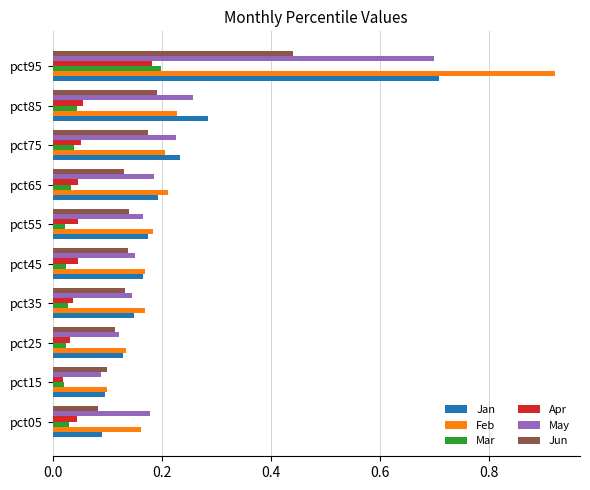

How many series are shown in this chart?

6